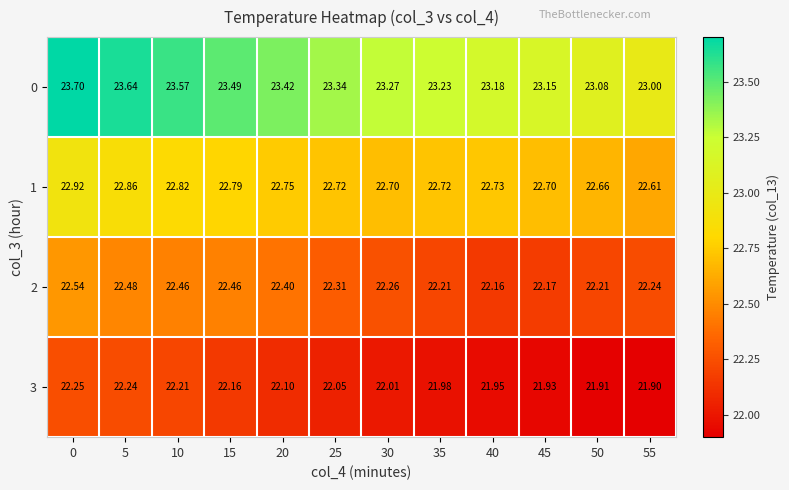

Rank the series by their average value, from highest to lowest.

0, 1, 2, 3